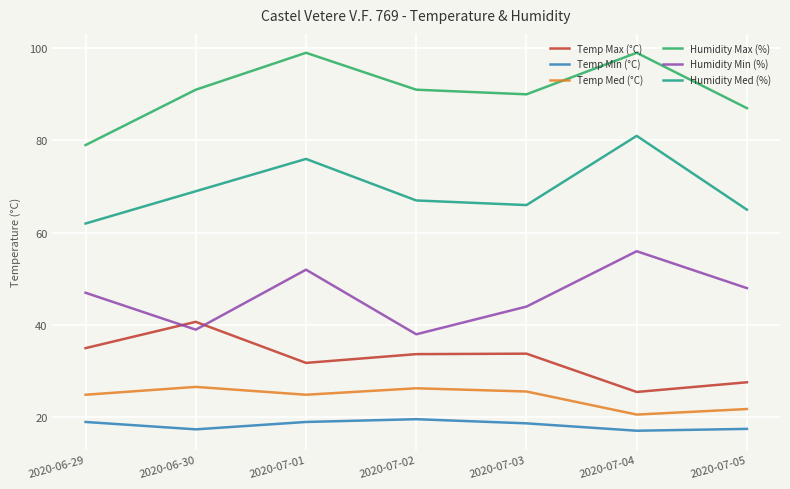

Which series has the largest range (max minus min)?

Humidity Max (%)